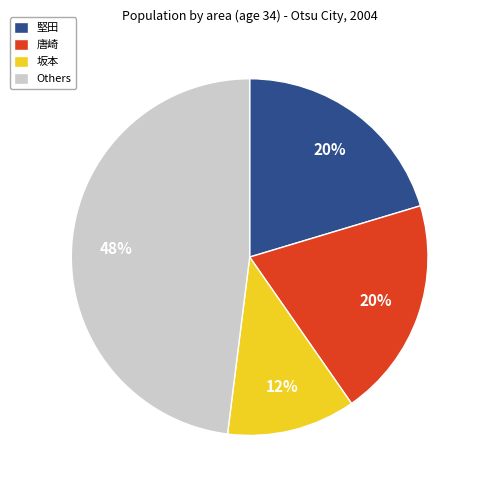

To the nearest percent, what is the difference between the largest and smallest slice percentages?

36%